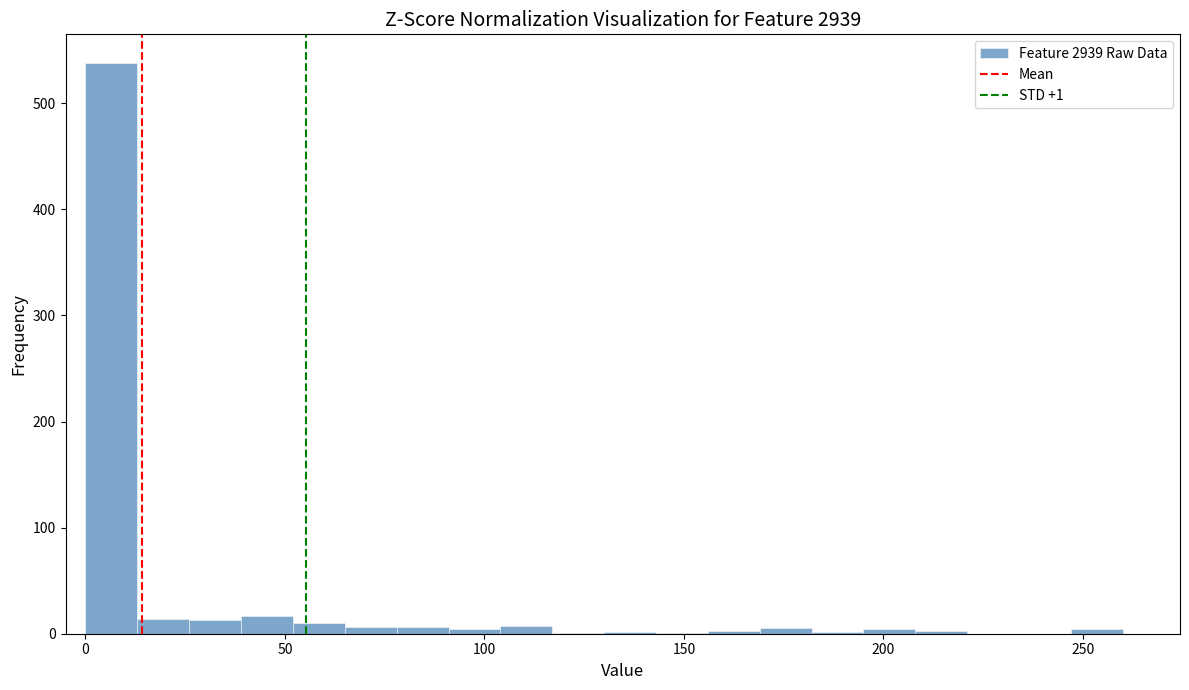

Around what value on the x-axis is the tallest bar? Give the approximate position of its centre, as read against the axis.

5